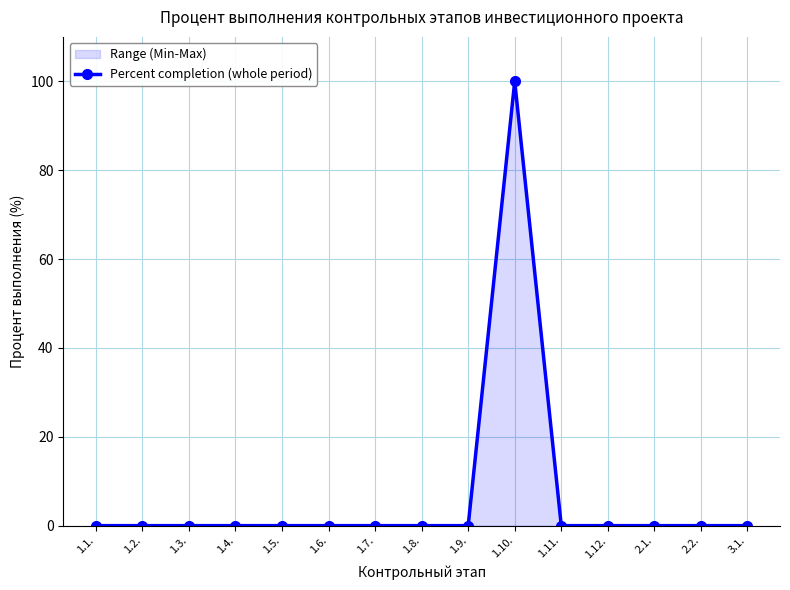

The value at 2.2. is 0. True or false?

True